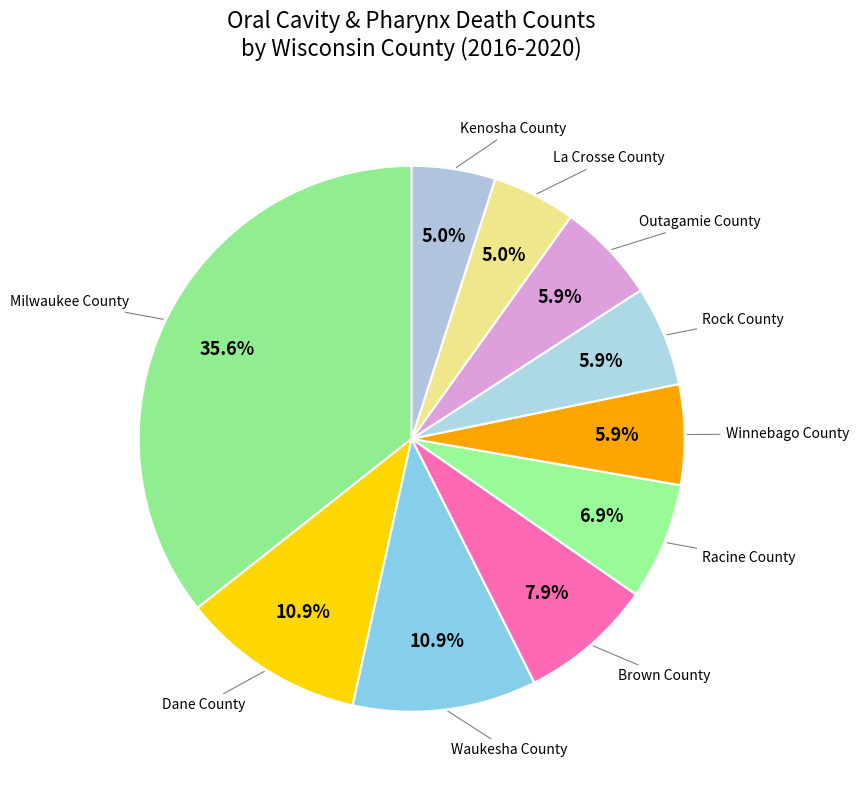

To the nearest percent, what percentage of the pie is Racine County?

7%